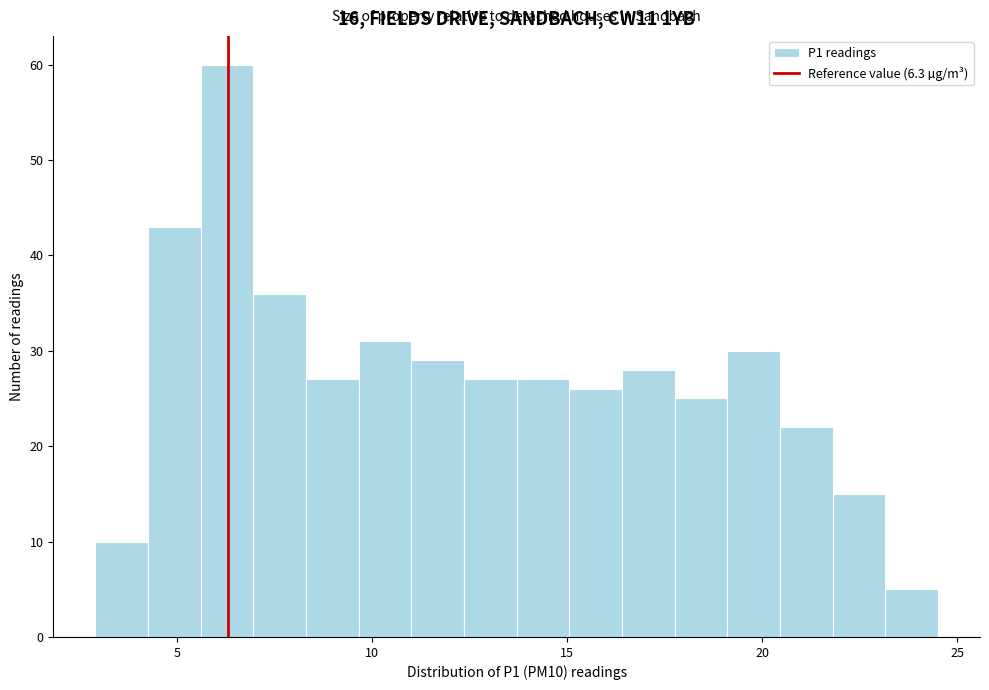

Around what value on the x-axis is the tallest bar? Give the approximate position of its centre, as read against the axis.

6.5